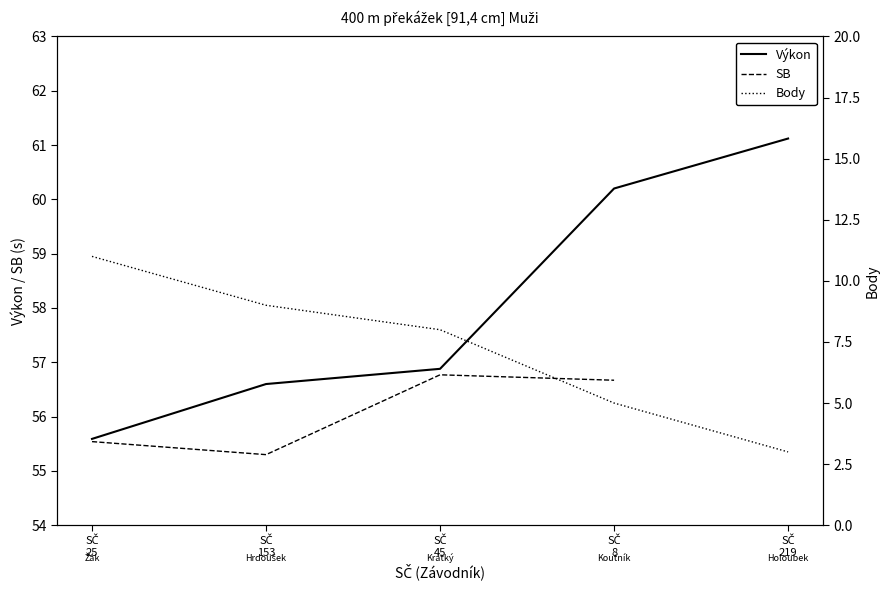

The value of SB at SČ
25 is 55.5. True or false?

True